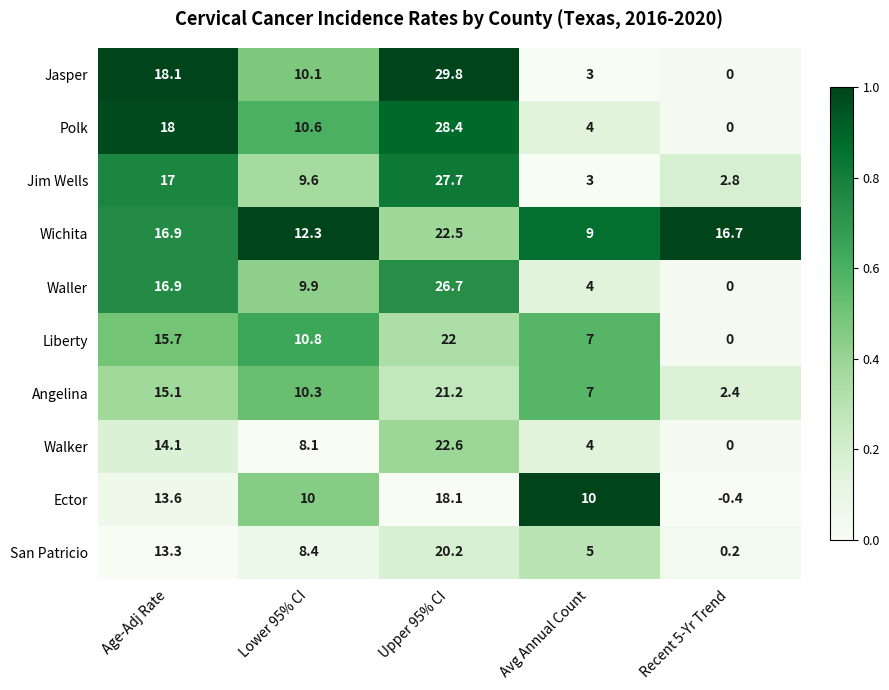

List the series in order of their peak value, highest first.

Jasper, Polk, Jim Wells, Waller, Walker, Wichita, Liberty, Angelina, San Patricio, Ector